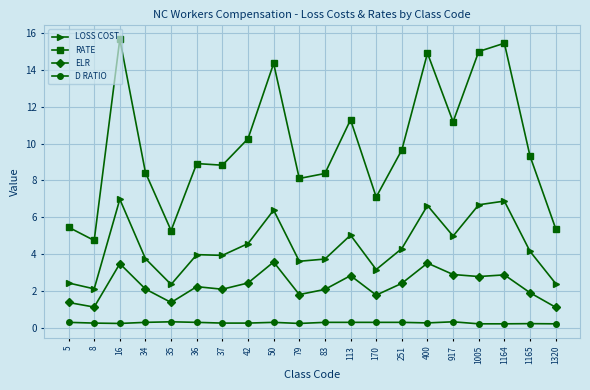

At how many categories does at least one series exceed 1?

20